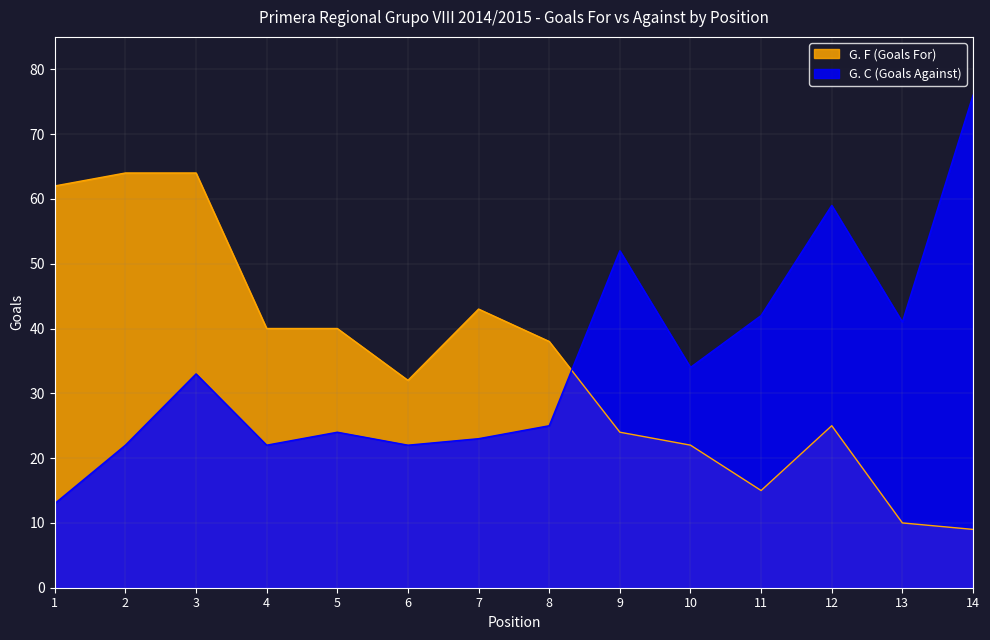

What is the smallest value displayed?

9